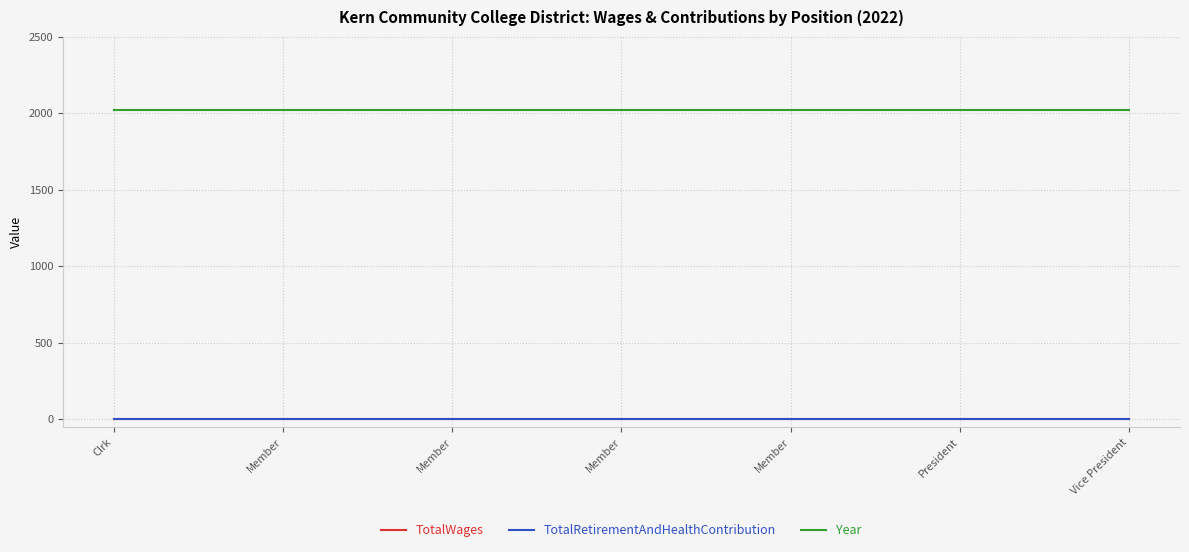

Does the chart have visible grid lines?

Yes